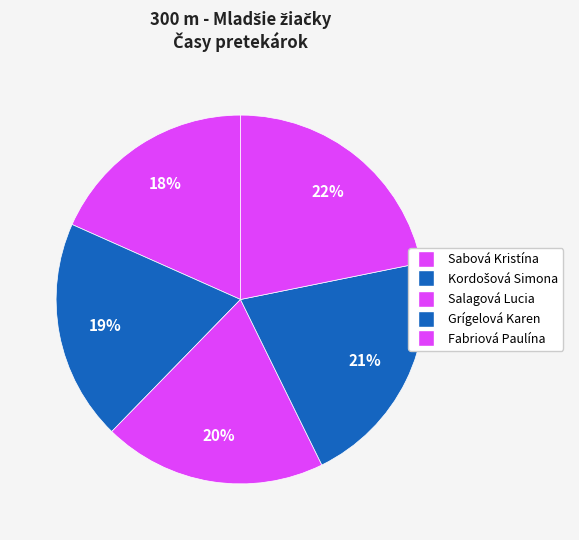

To the nearest percent, what is the average slice percentage?

20%